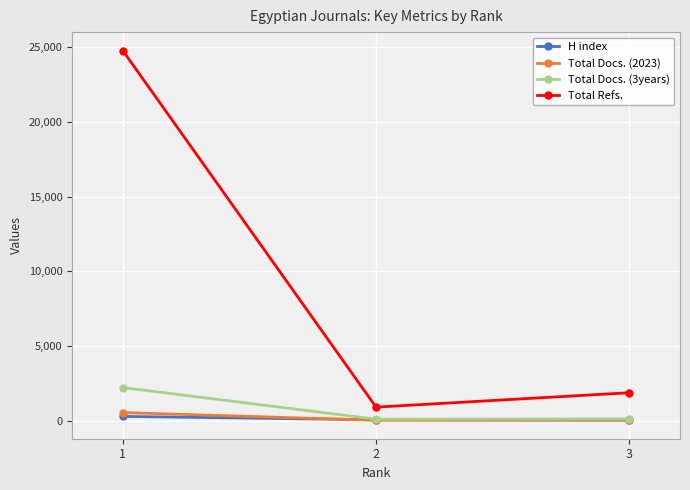

At how many categories does at least one series exceed 18240?

1